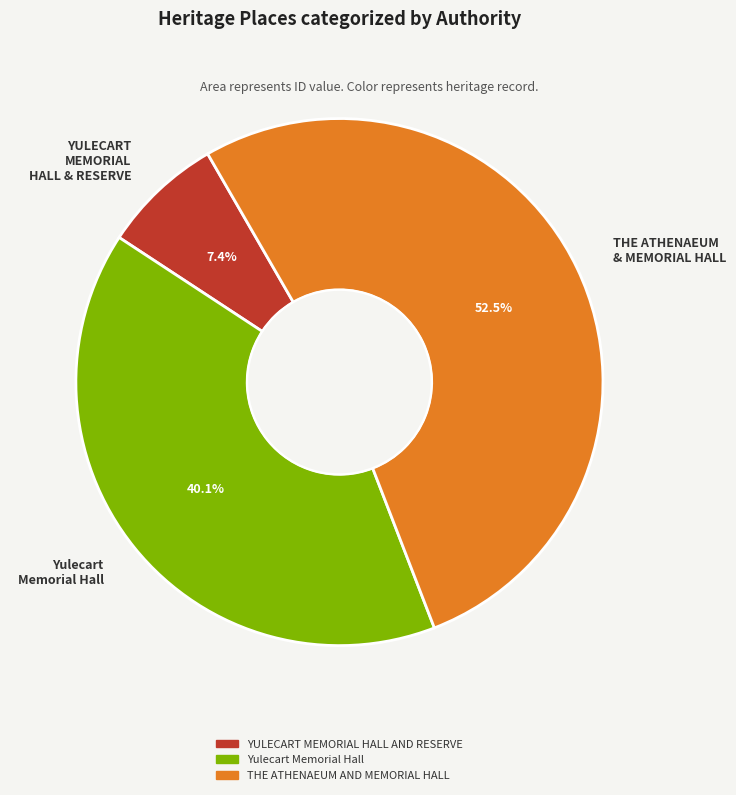

Is the sum of THE ATHENAEUM & MEMORIAL HALL and YULECART MEMORIAL HALL & RESERVE greater than half?

Yes